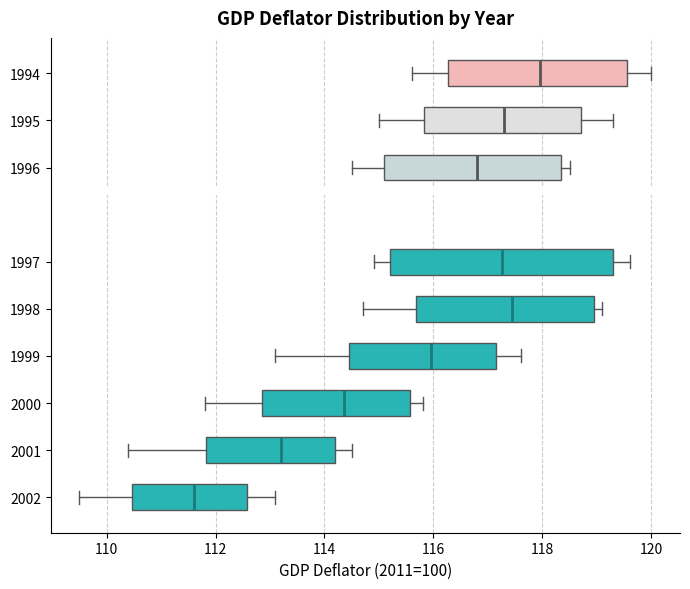

Which box is the widest, from its left edge to its right edge?

1997